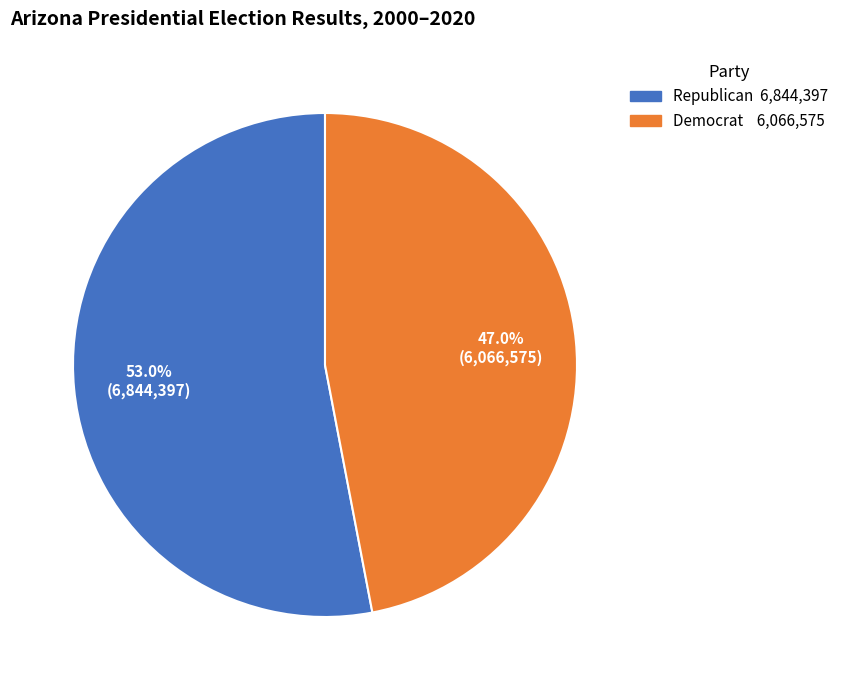

To the nearest percent, what is the average slice percentage?

50%